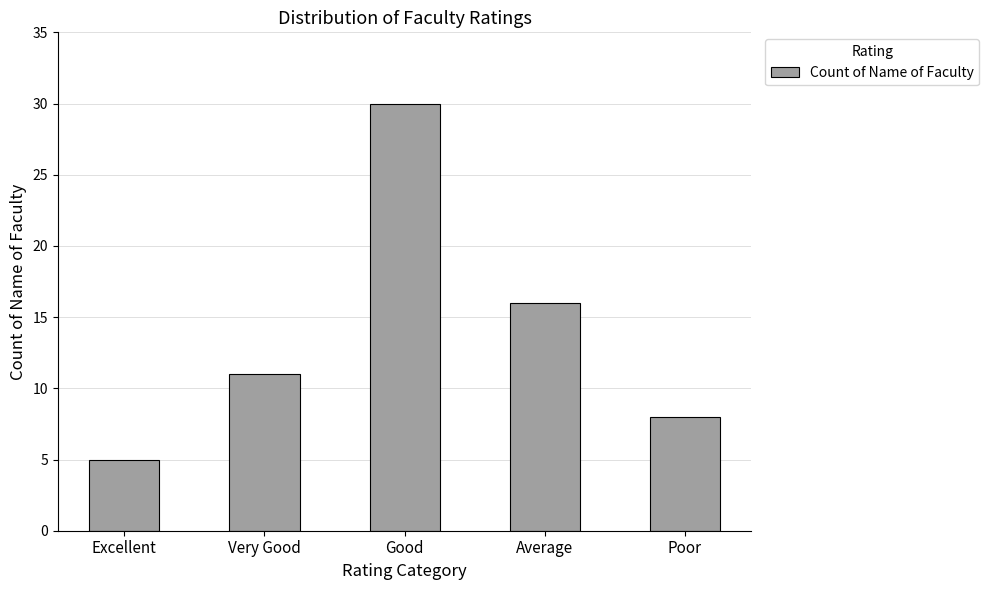

How many data points does each series have?

5